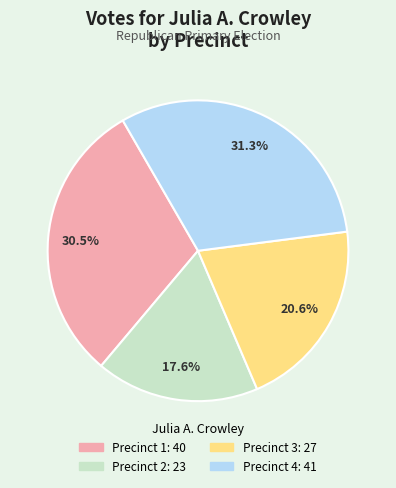

How many slices are in this pie chart?

4